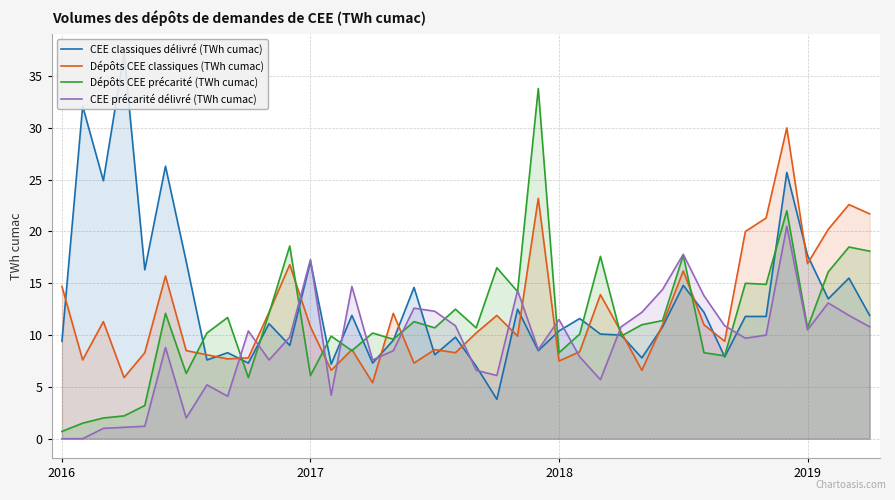

True or false: Dépôts CEE classiques (TWh cumac) and CEE précarité délivré (TWh cumac) cross at least once.

True